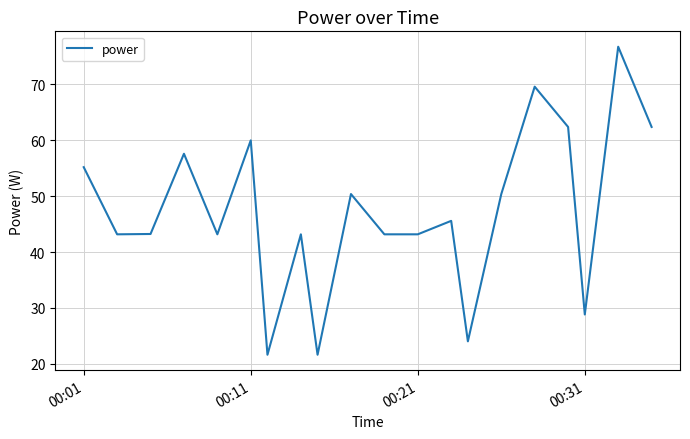

What is the smallest value displayed?

21.6